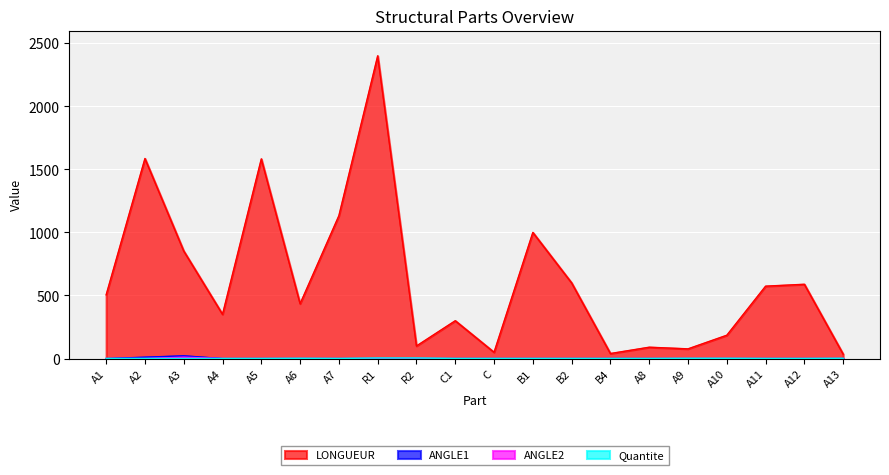

At which category is the sum across all series the highest?

R1